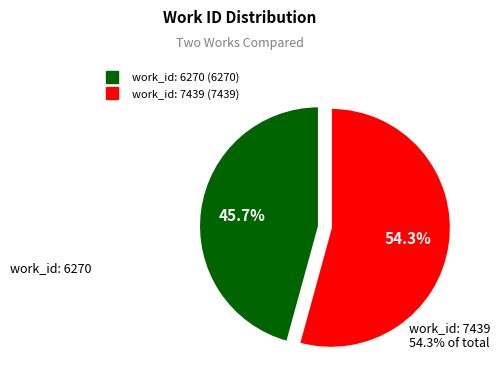

Approximately how many times larger is the value at work_id: 7439 compared to work_id: 6270?

1.2